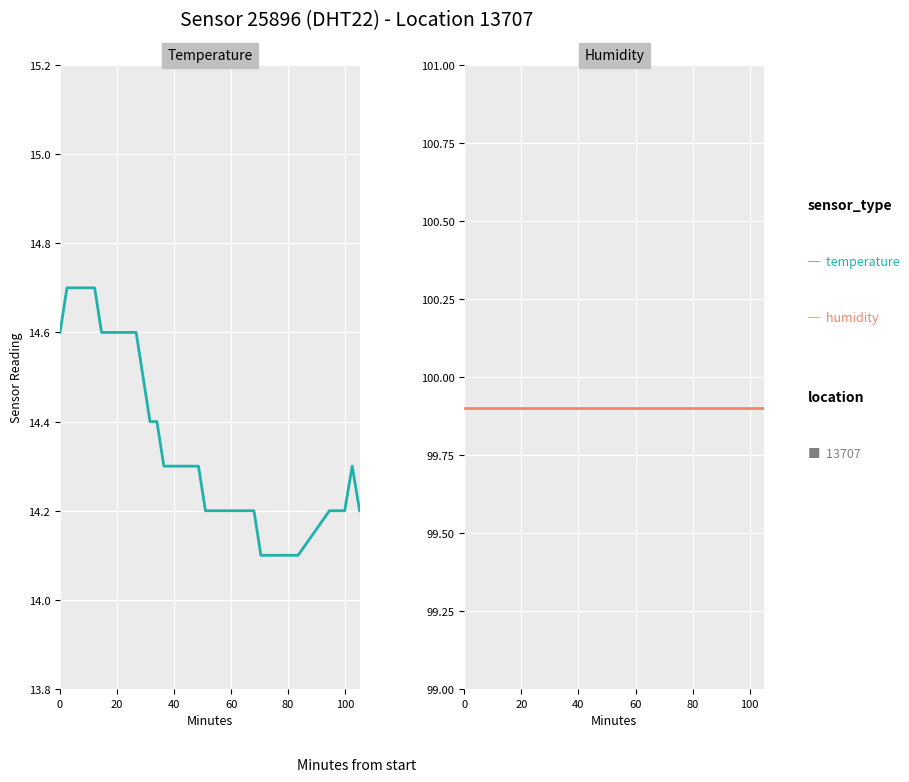

True or false: temperature has a value of 7.4 at 12.

False